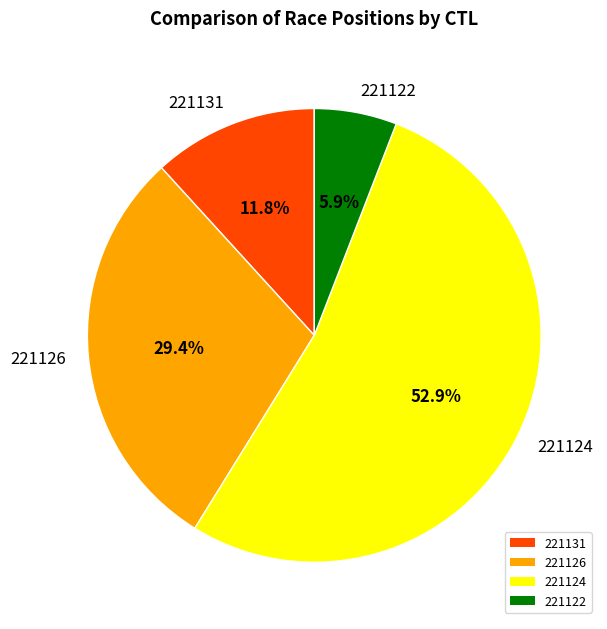

To the nearest percent, what is the combined percentage of 221126 and 221131?

41%